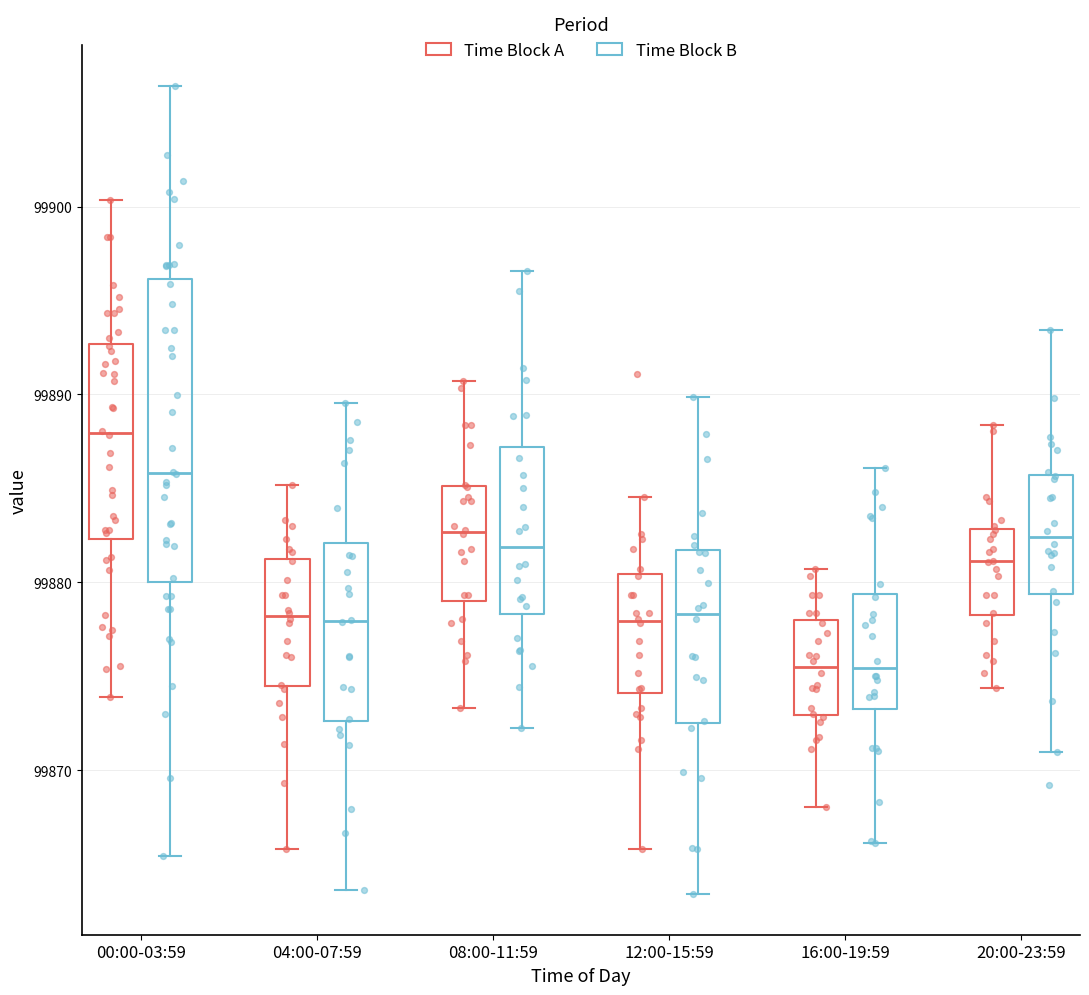

Where is the upper edge of the box for 12:00-15:59 (Time Block A) on the y-axis? The values are not printed on the chart, so give them approximately, as read against the axis.

99880